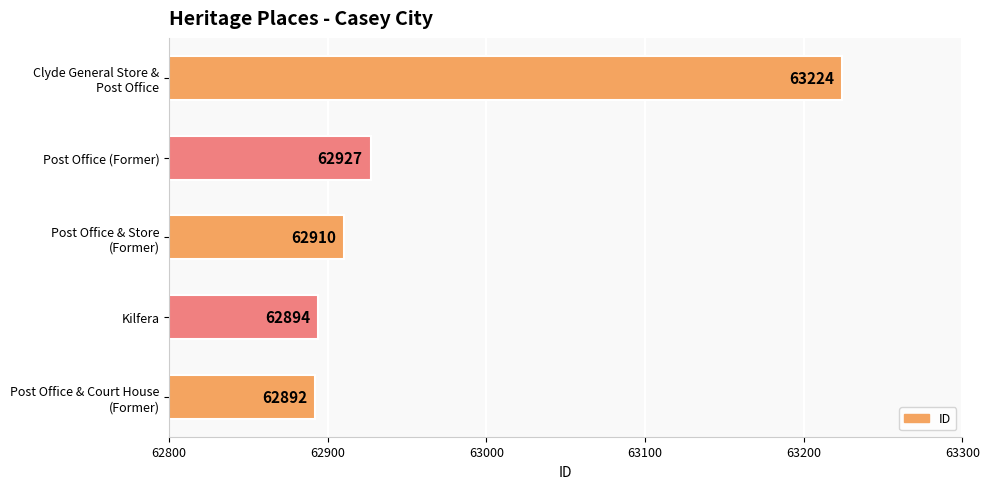

List the labels in order of value, largest first.

Clyde General Store &
Post Office, Post Office (Former), Post Office & Store
(Former), Kilfera, Post Office & Court House
(Former)